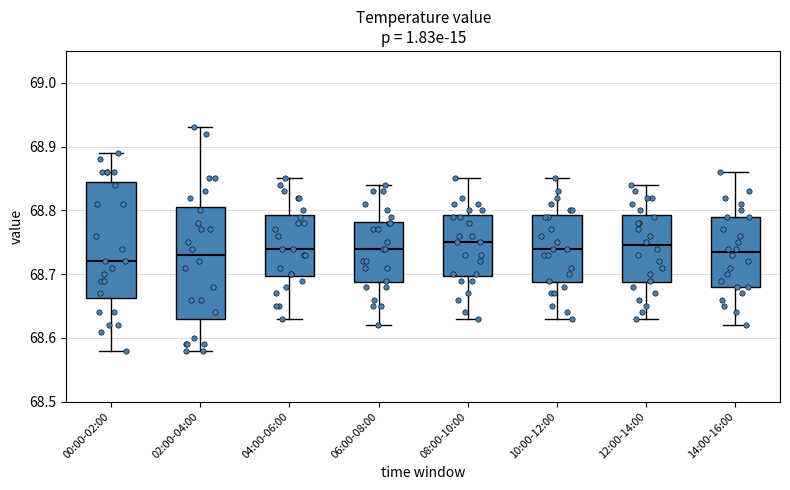

Reading left to right, read every box against the y-axis: the position of its median line, the range the box covers, and the ends of its whiskers. The values are not printed on the chart, so give them approximately, as read against the axis.

00:00-02:00: median 68.72, box 68.66 to 68.85, whiskers 68.58 to 68.89
02:00-04:00: median 68.73, box 68.63 to 68.81, whiskers 68.58 to 68.93
04:00-06:00: median 68.74, box 68.70 to 68.79, whiskers 68.63 to 68.85
06:00-08:00: median 68.74, box 68.69 to 68.78, whiskers 68.62 to 68.84
08:00-10:00: median 68.75, box 68.70 to 68.79, whiskers 68.63 to 68.85
10:00-12:00: median 68.74, box 68.69 to 68.79, whiskers 68.63 to 68.85
12:00-14:00: median 68.75, box 68.69 to 68.79, whiskers 68.63 to 68.84
14:00-16:00: median 68.74, box 68.68 to 68.79, whiskers 68.62 to 68.86